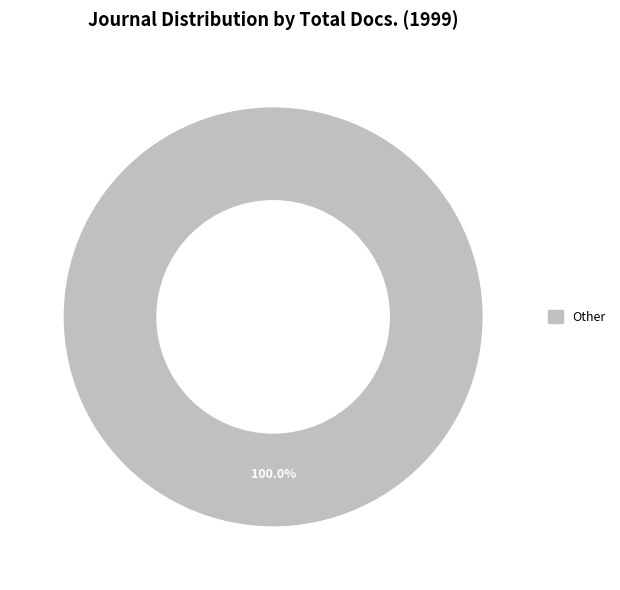

How many segments does this pie chart have?

1